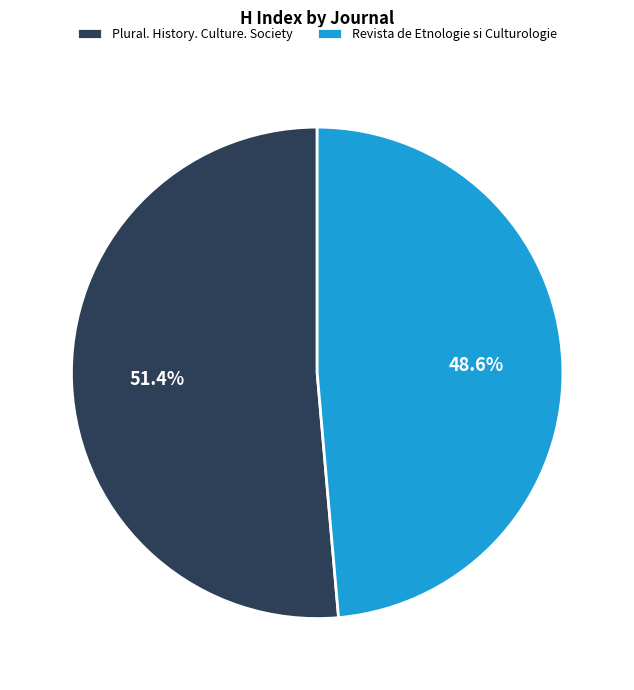

Is Plural. History. Culture. Society the majority of the pie?

Yes